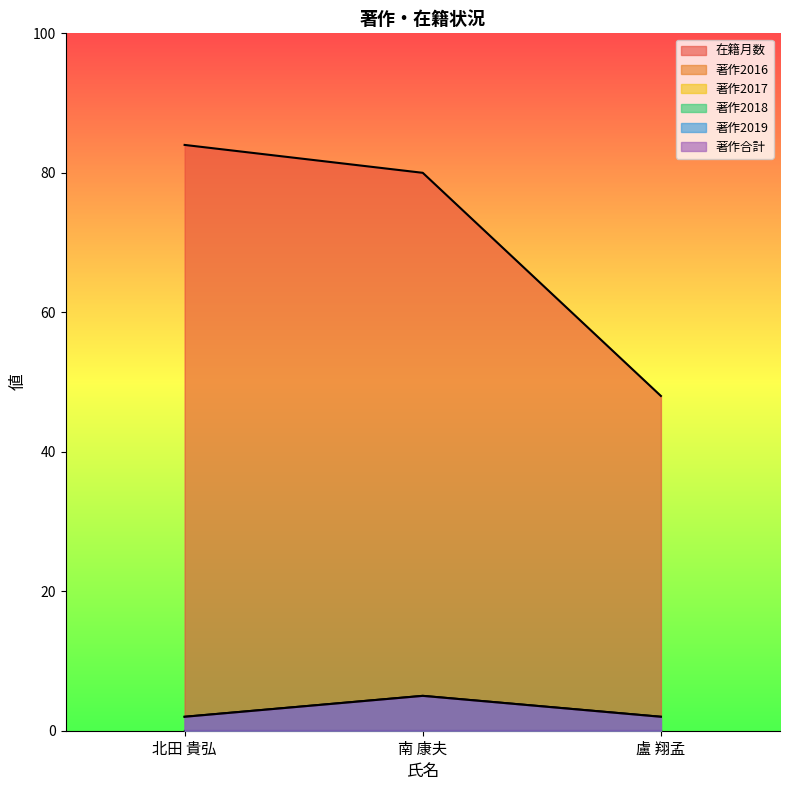

Is the value of 著作2019 at 北田 貴弘 greater than the value of 著作合計 at 北田 貴弘?

No